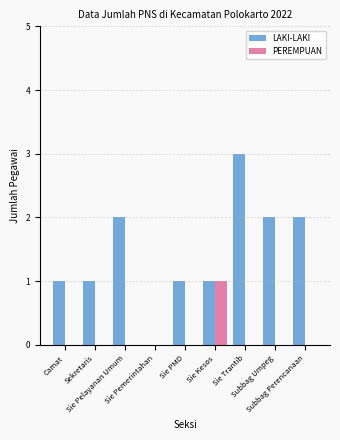

How many data points does each series have?

9